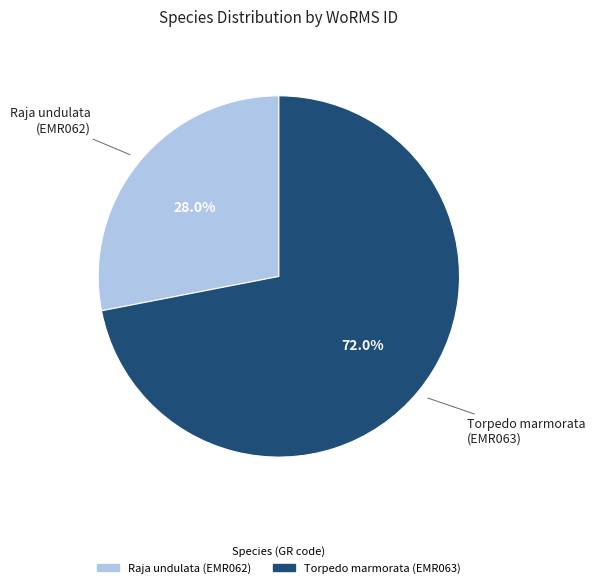

What is the ratio of the value at Raja undulata (EMR062) to the value at Torpedo marmorata (EMR063)?

0.4